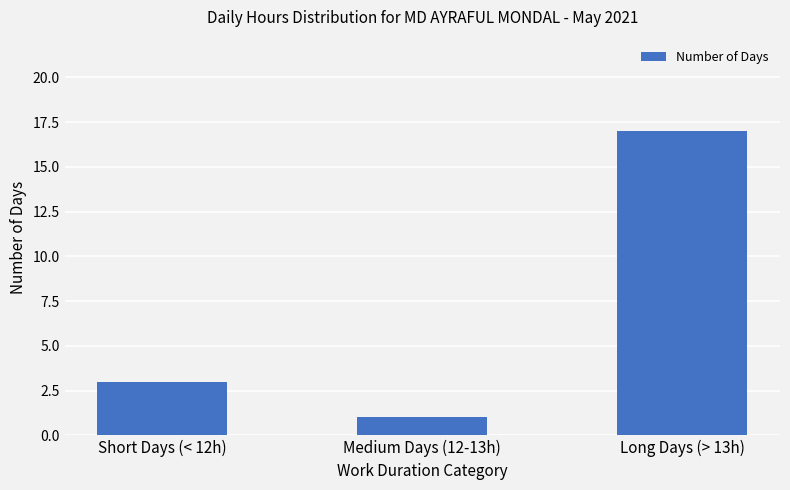

What is the greatest value displayed?

17